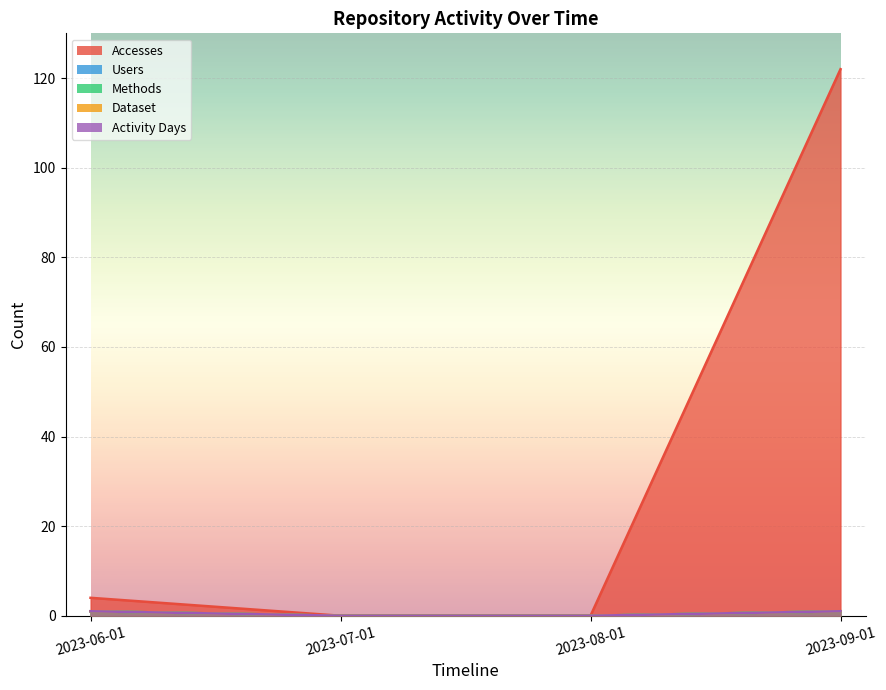

What is the label of the 2nd point from the right?

2023-08-01